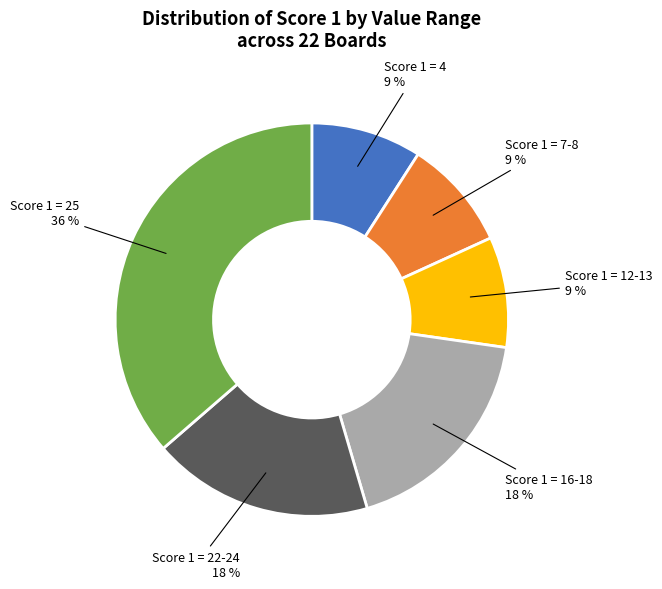

Is there any slice that represents more than half of the pie?

No